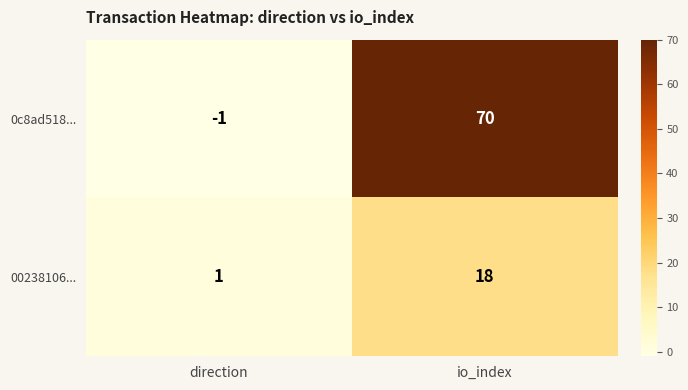

Between direction and io_index, which series saw the biggest shift?

0c8ad518...